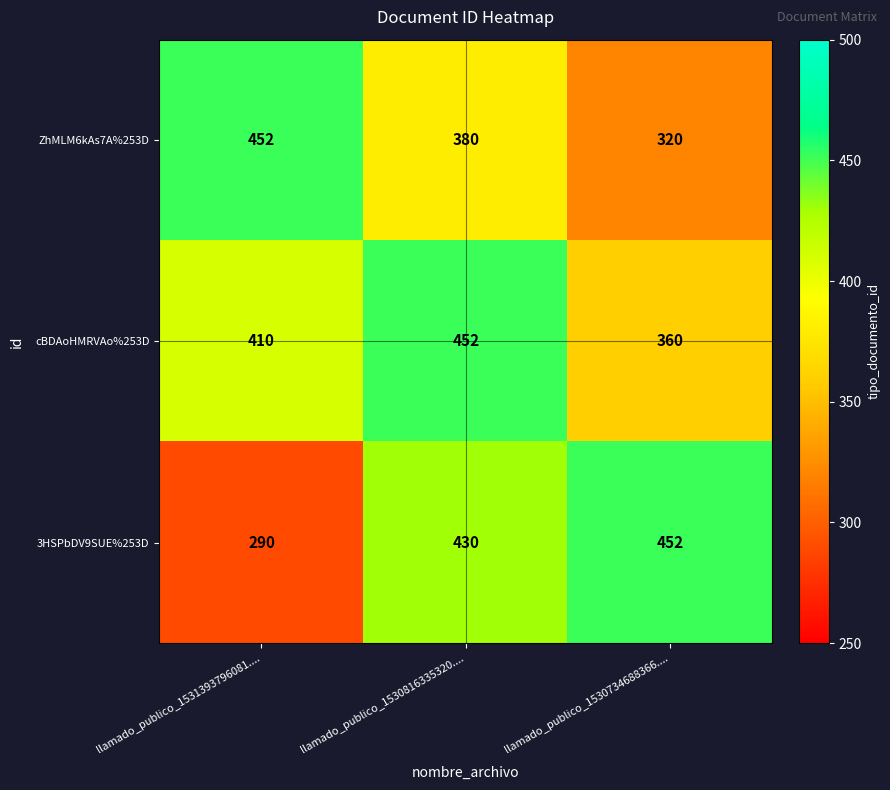

At which label is cBDAoHMRVAo%253D closest to 406?

llamado_publico_1531393796081....